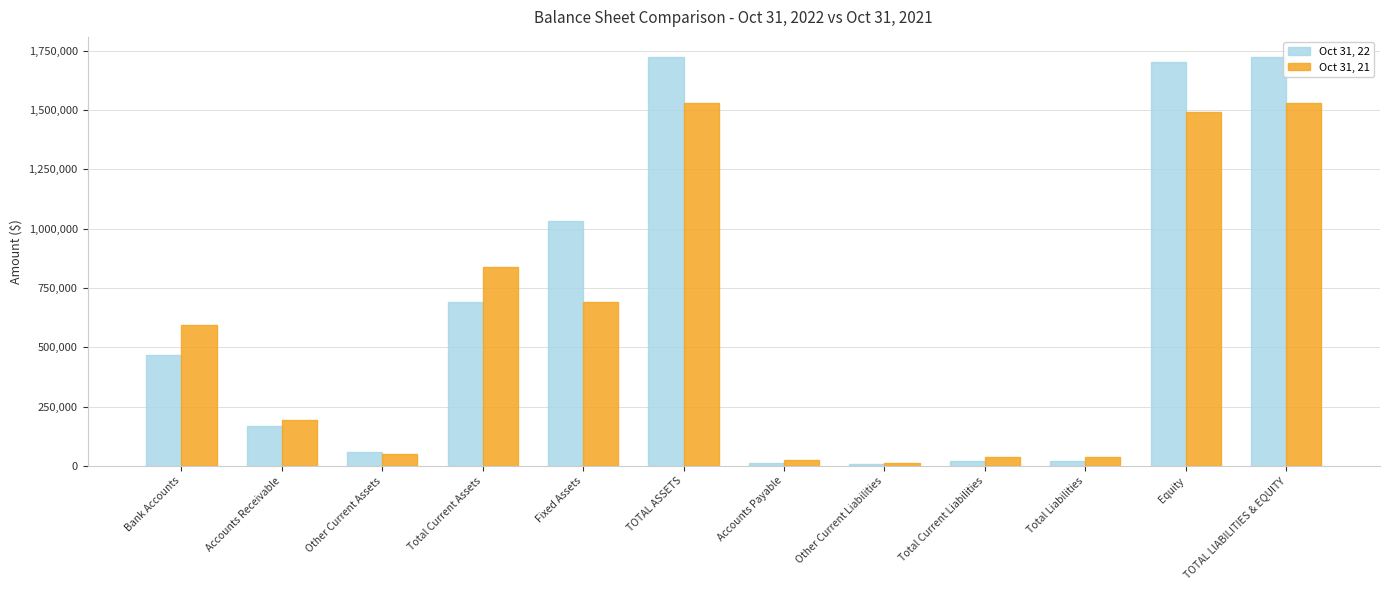

What is the sum of the Oct 31, 21 values at Total Liabilities and Equity?

1528555